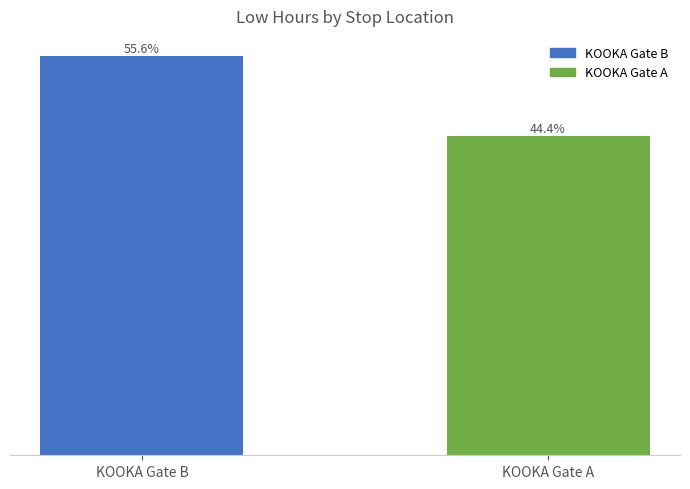

What is the ratio of the value at KOOKA Gate B to the value at KOOKA Gate A?

1.3